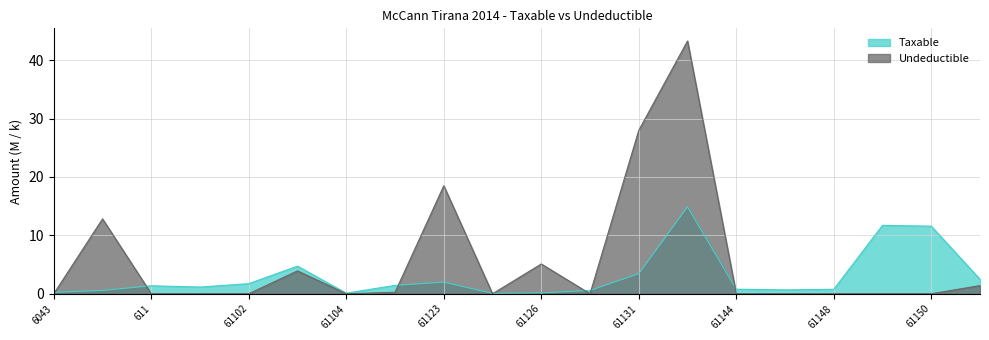

At which category is the sum across all series the highest?

61134